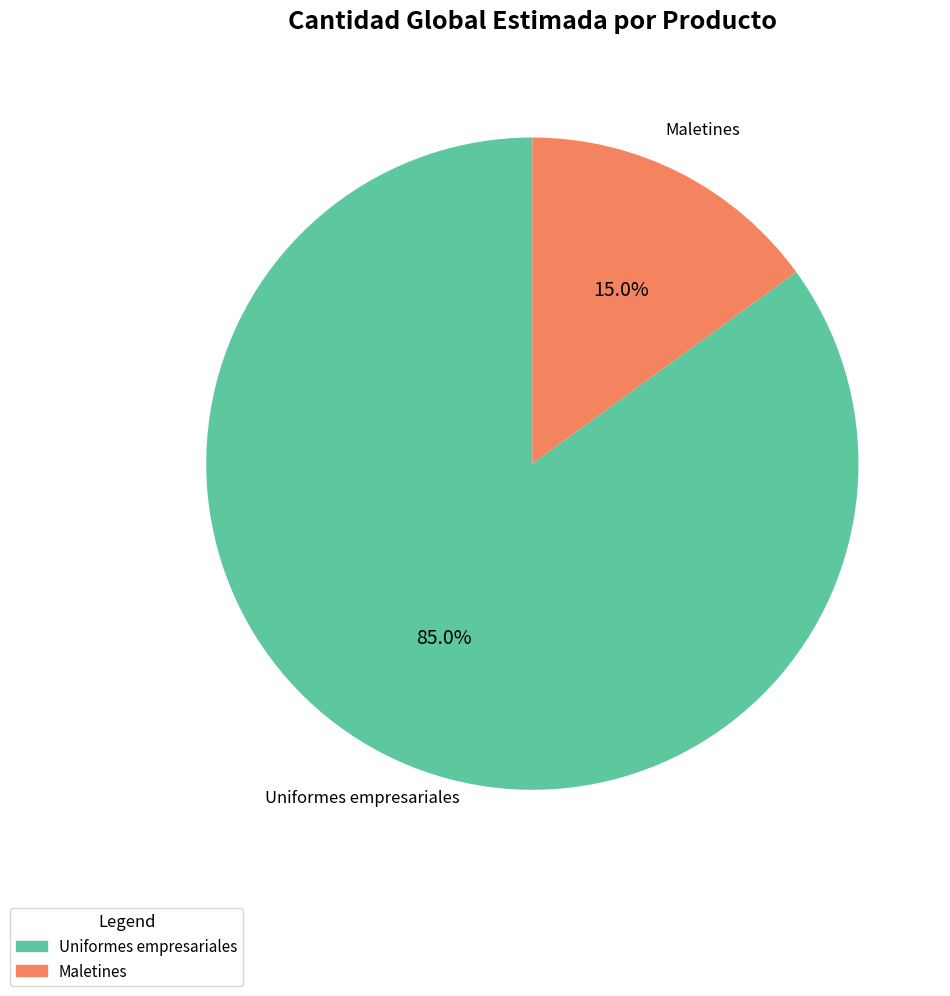

Is there a majority slice in this chart?

Yes